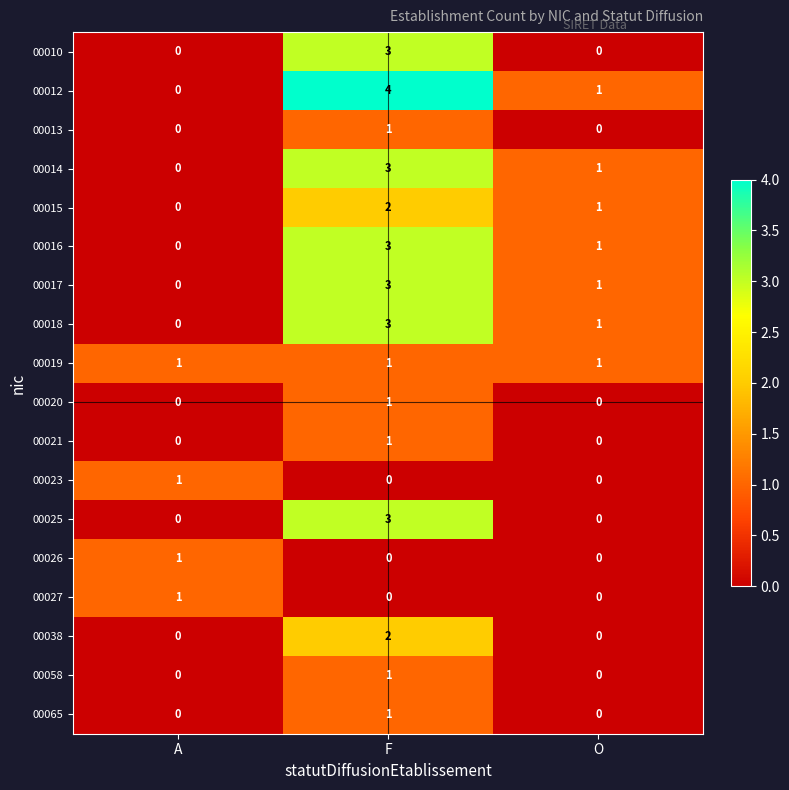

Between A and F, which series saw the biggest shift?

00012